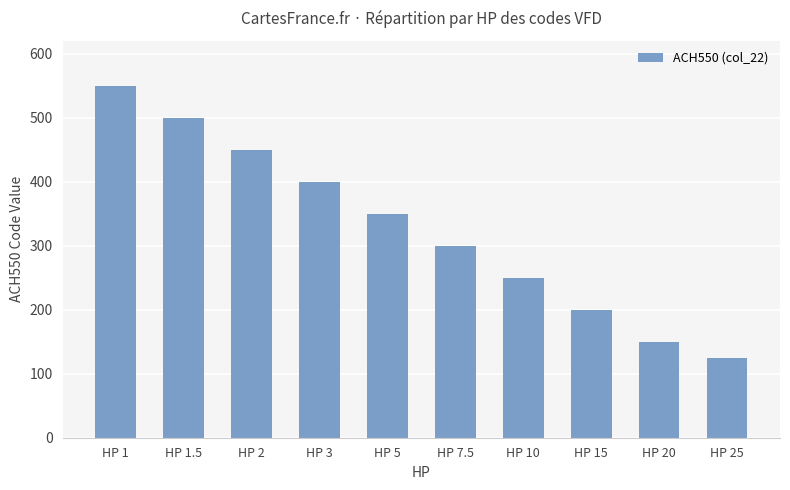

What is the value of the 10th bar from the left?

125